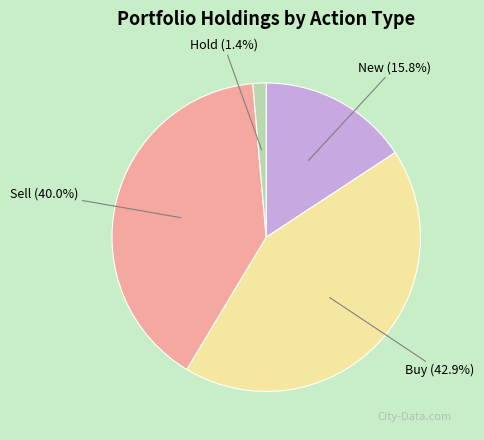

Count the number of slices in the pie.

4